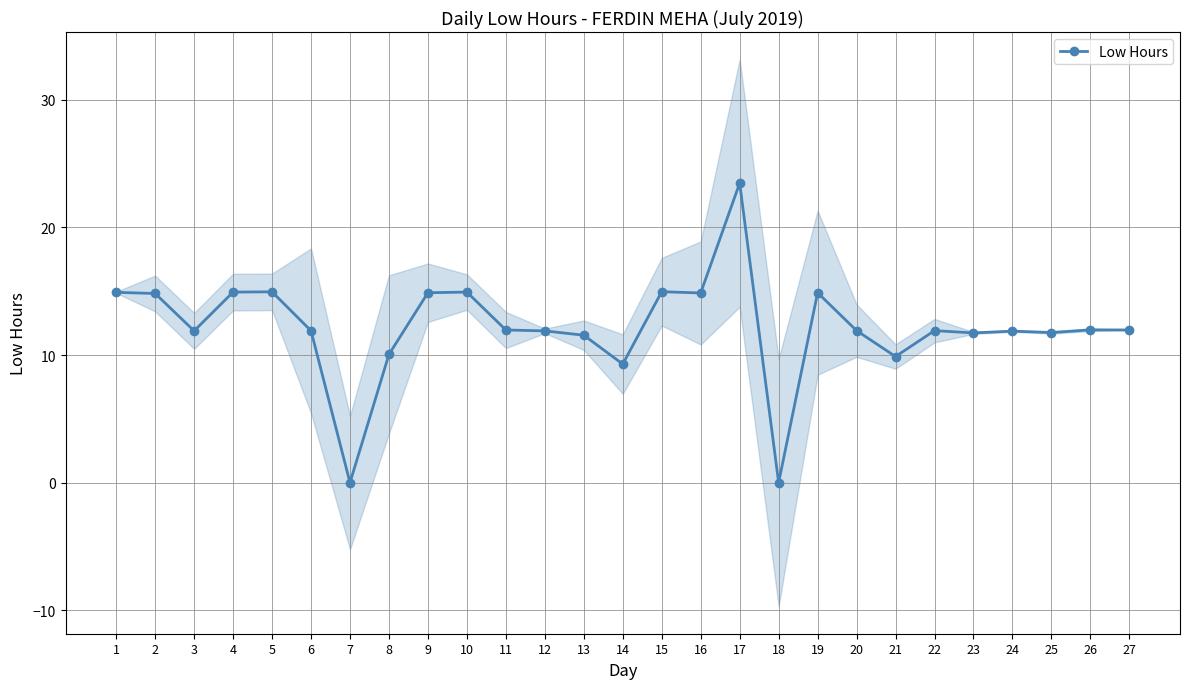

True or false: the data shows 5.4 at 26.

False